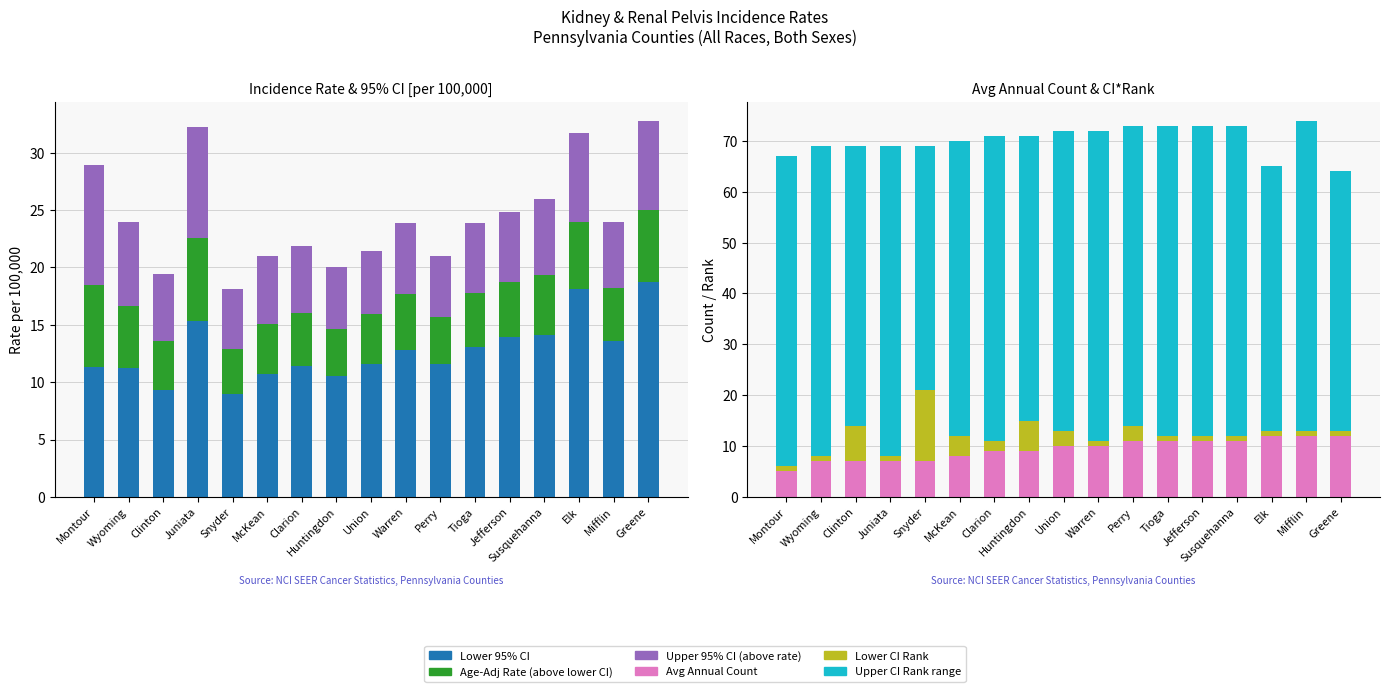

Count the number of data series in this chart.

6